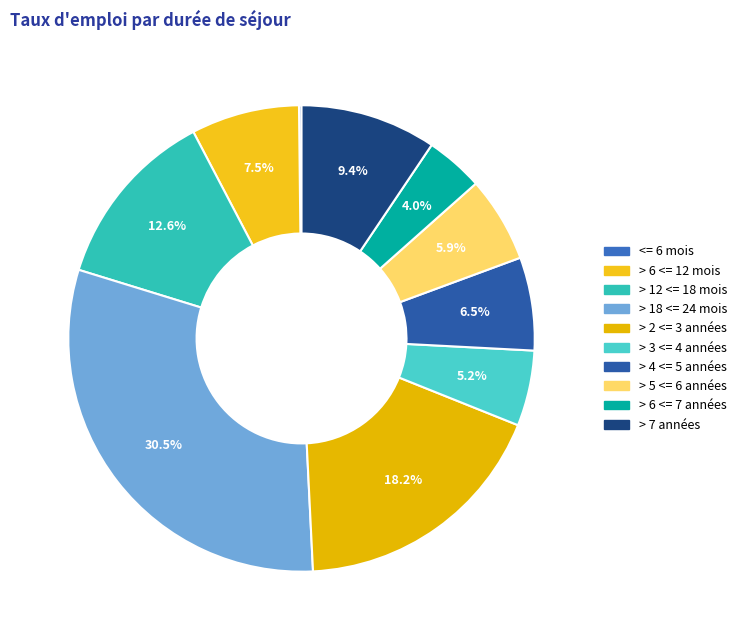

Is it true that <= 6 mois is 0% of the pie?

True